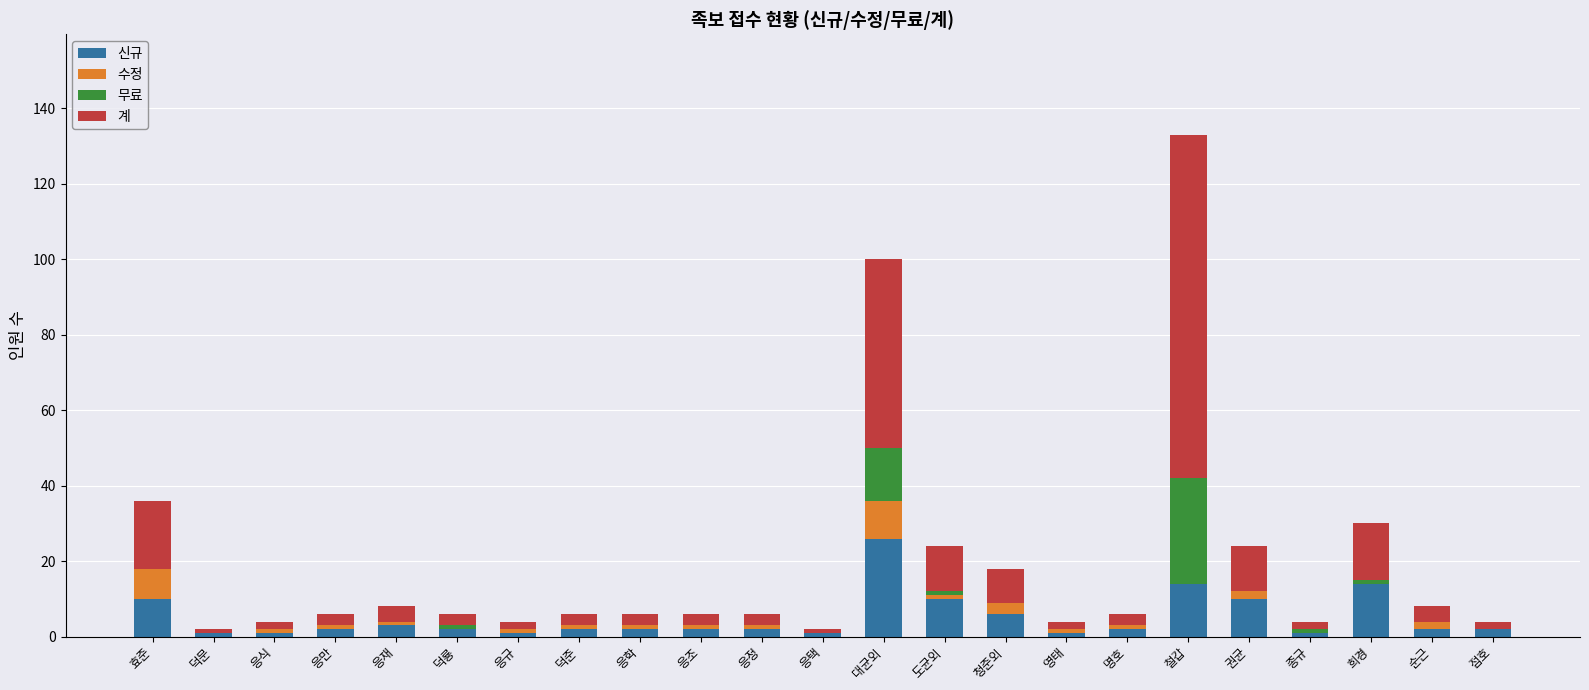

At which category is the sum across all series the highest?

철갑